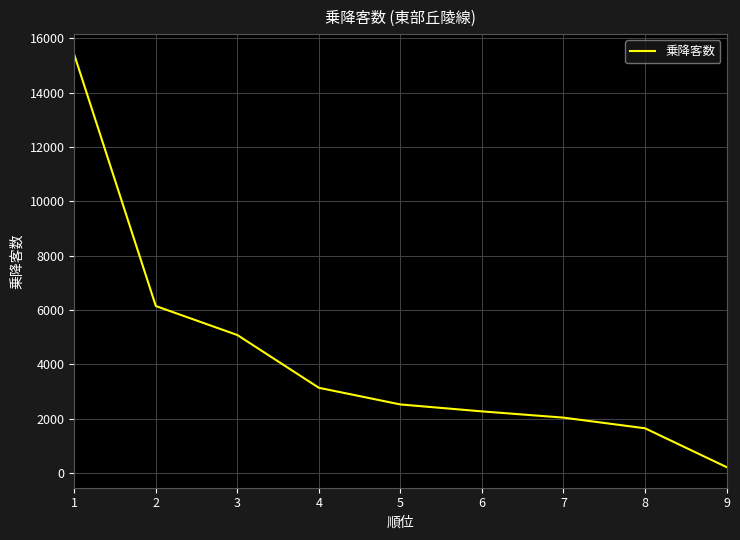

Read the value at 5.

2522